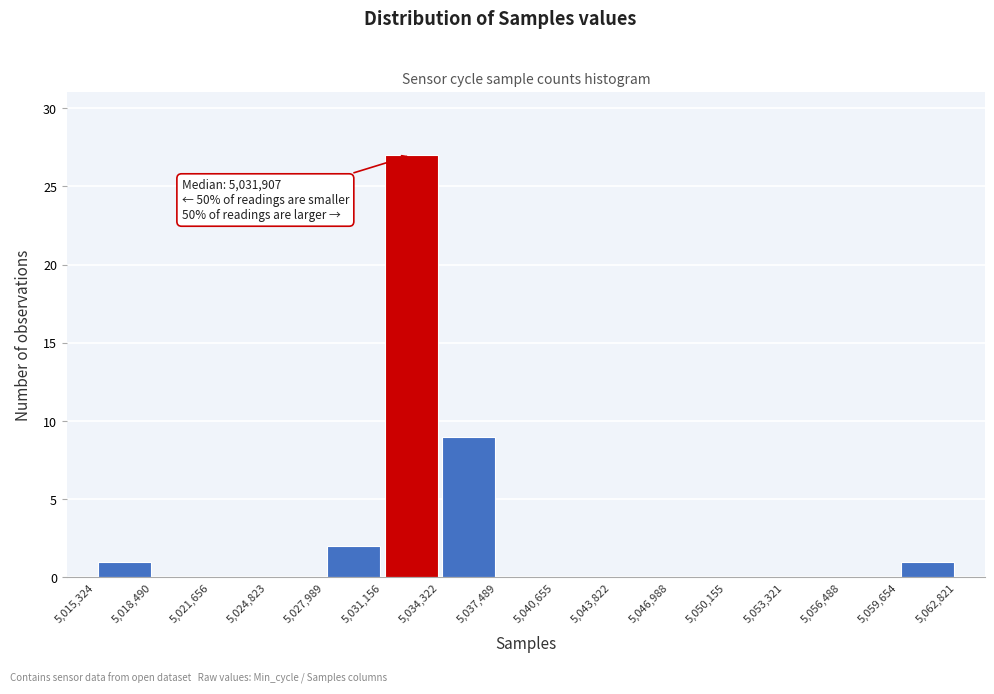

Which range on the x-axis has the tallest bar?

5,031,156 to 5,034,322